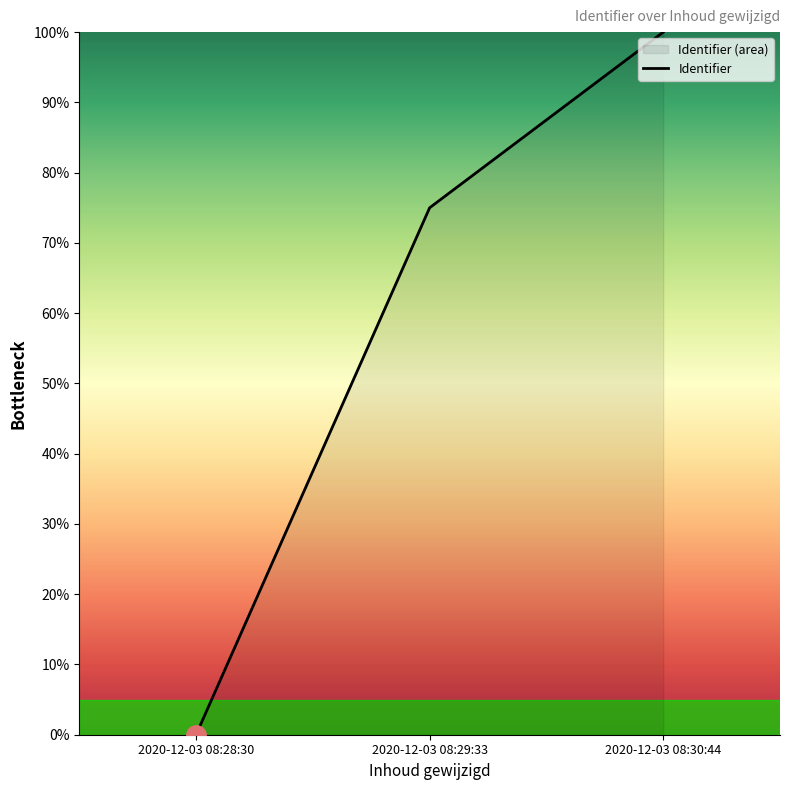

Between 2020-12-03 08:30:44 and 2020-12-03 08:28:30, which is larger?

2020-12-03 08:30:44